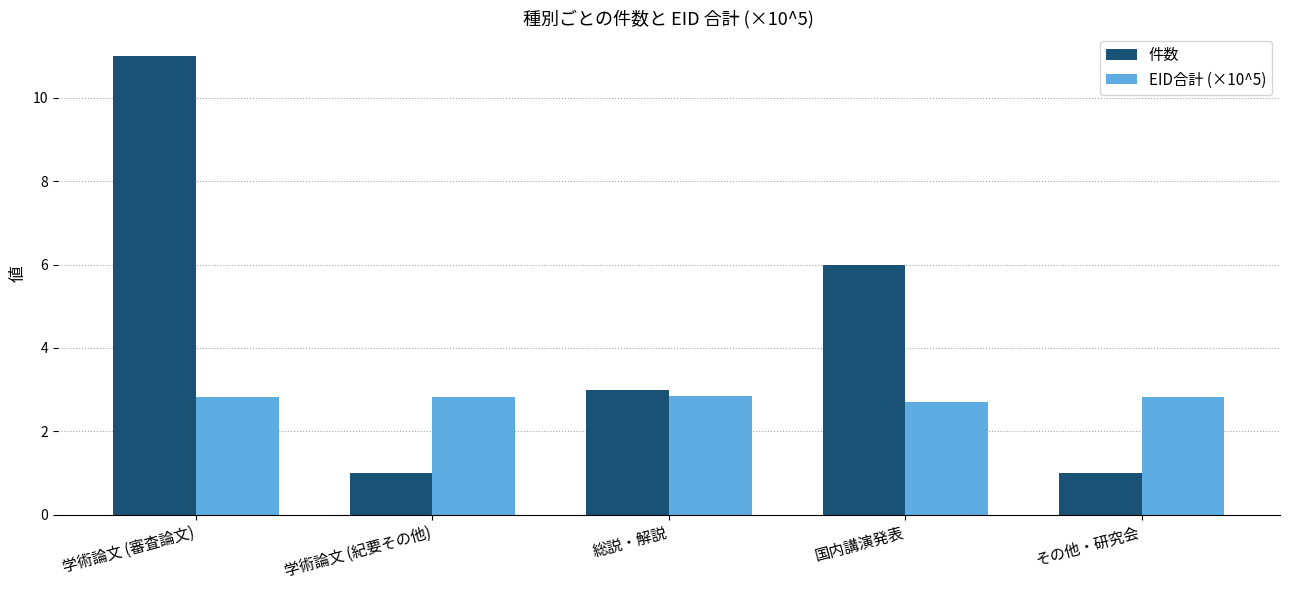

What position from the right is 総説・解説?

3